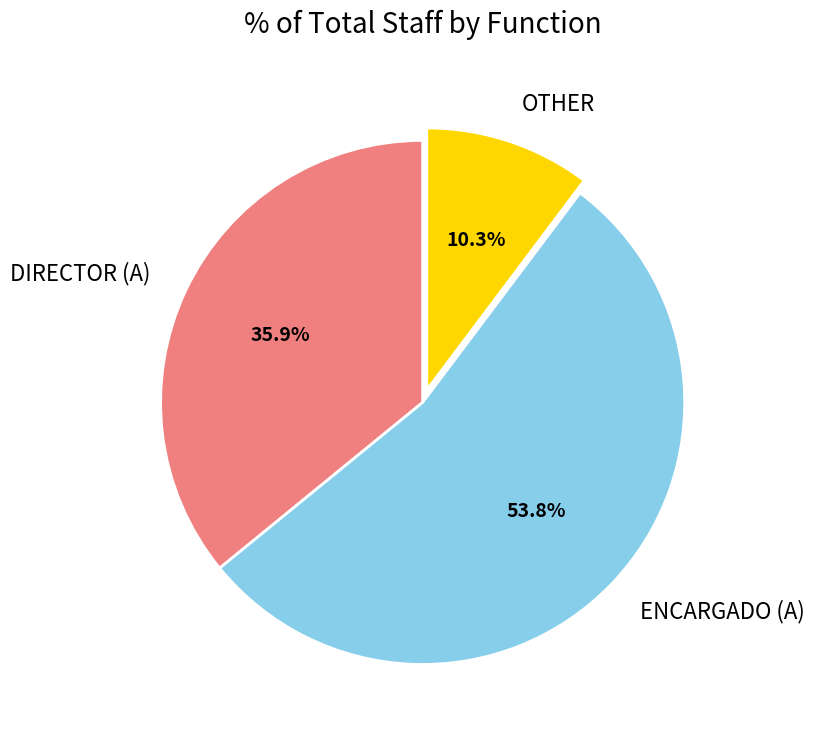

Rank the categories by value from highest to lowest.

ENCARGADO (A), DIRECTOR (A), OTHER